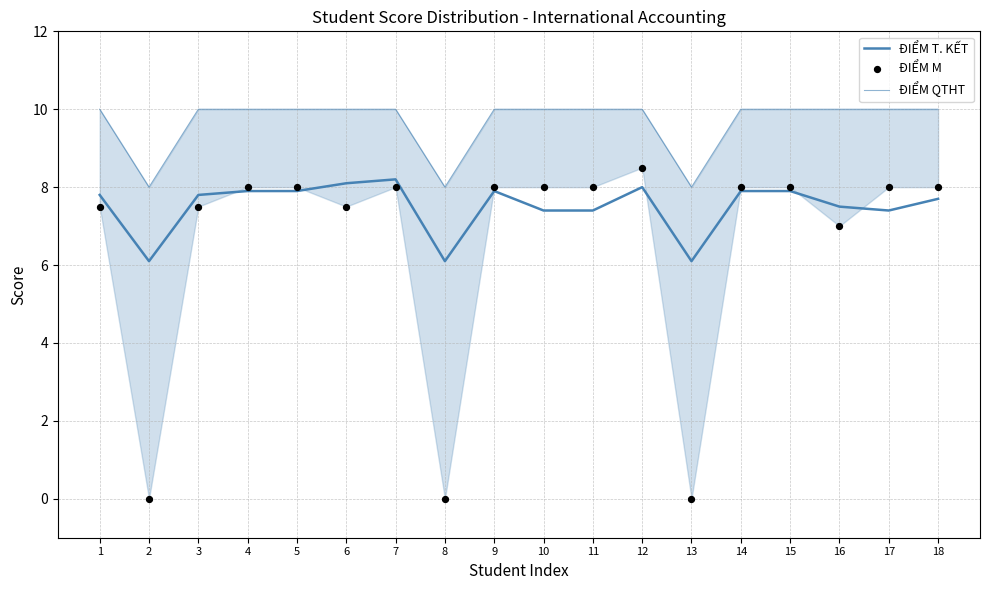

Is the value of ĐIỂM QTHT at 15 greater than the value of ĐIỂM M at 1?

Yes